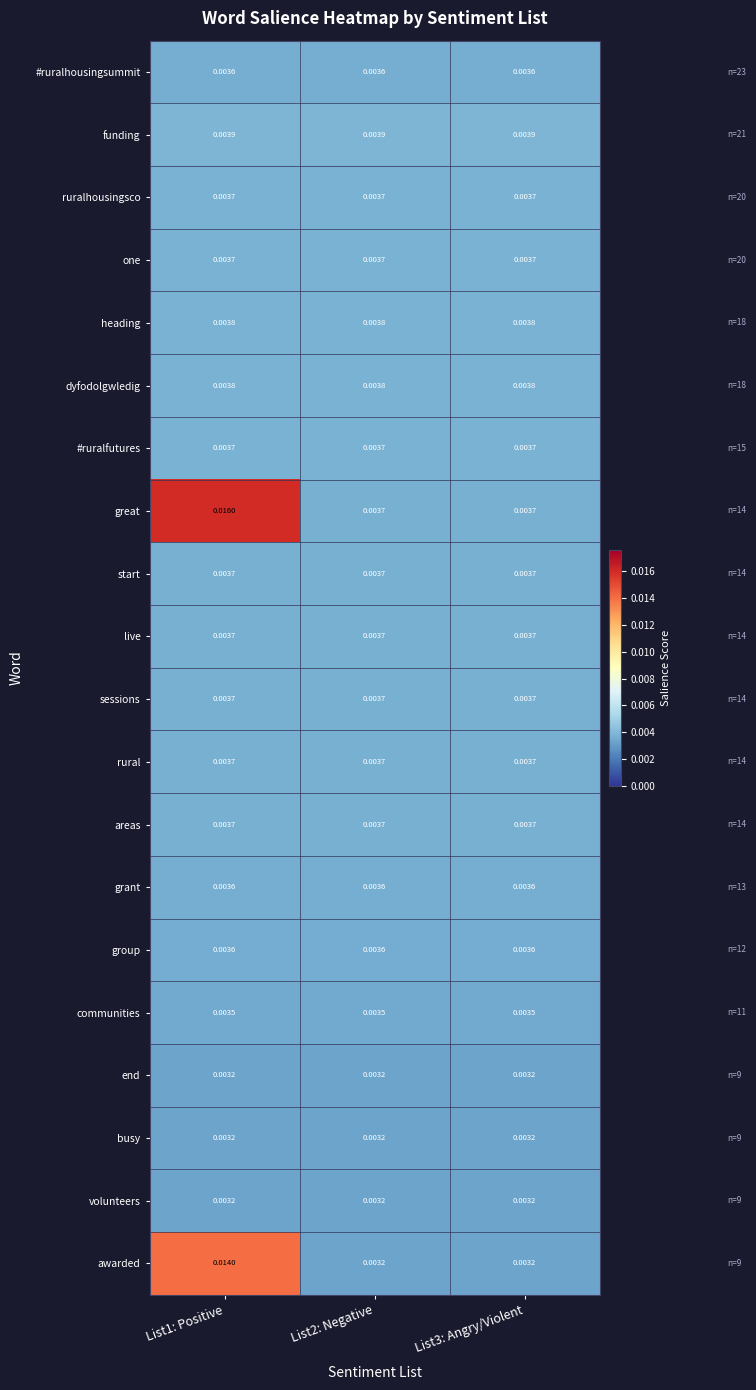

Which series has the largest range (max minus min)?

great